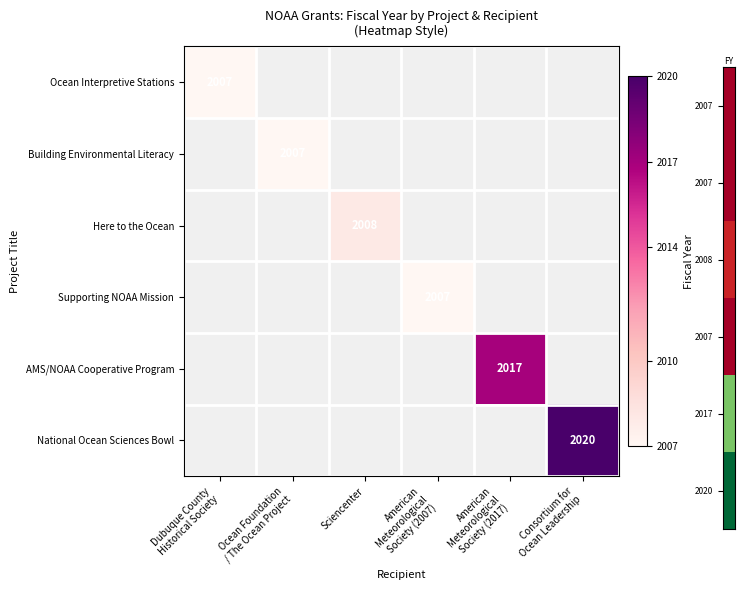

Which series has the largest range (max minus min)?

Ocean Interpretive Stations